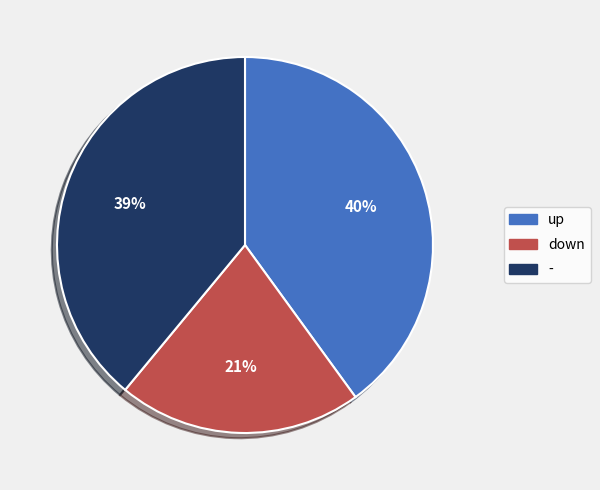

Which slice is the smallest?

down